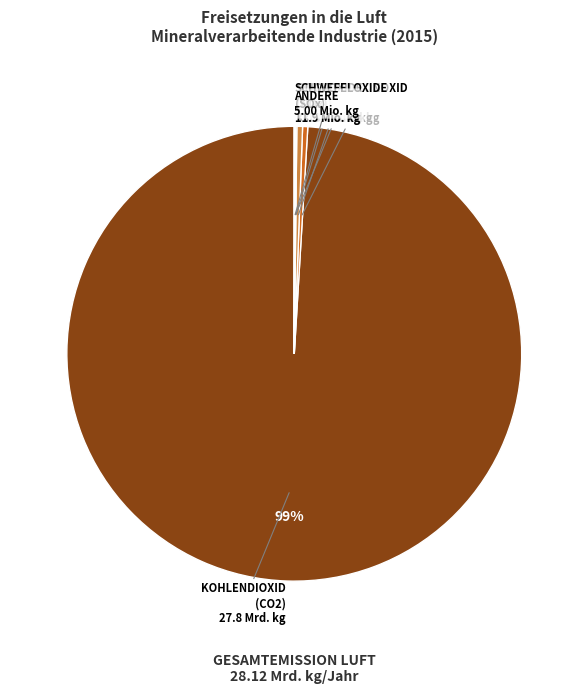

To the nearest percent, what is the average slice percentage?

17%